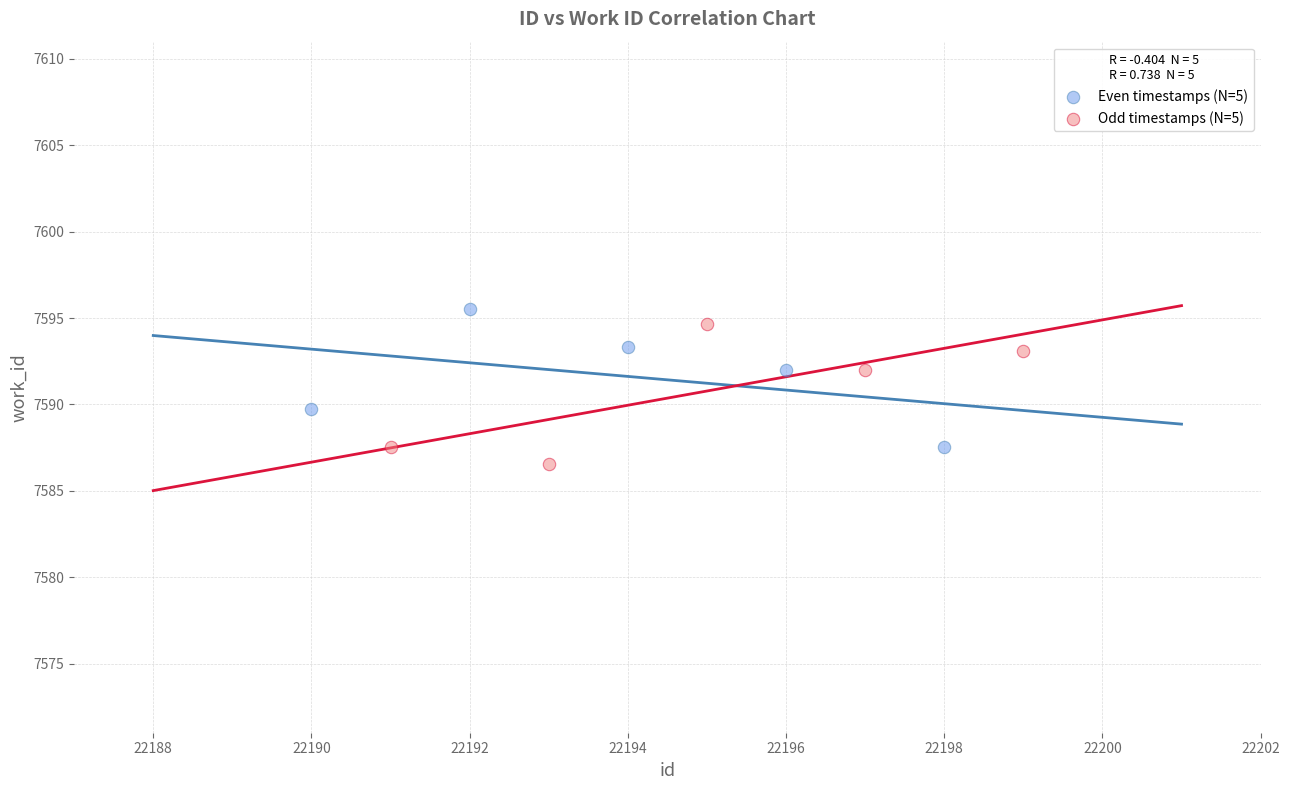

What are all the series names shown in the legend?

Even timestamps (N=5), Odd timestamps (N=5)